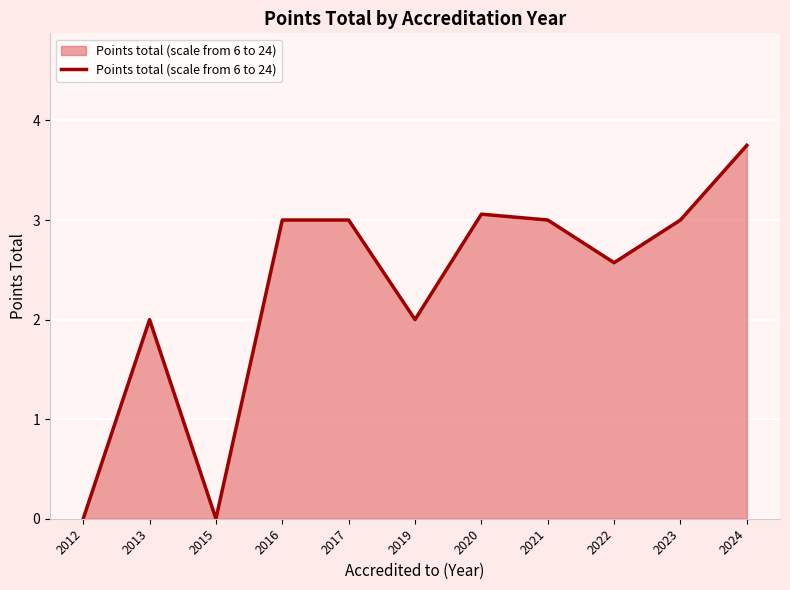

What is the approximate value at 2013?

2.0